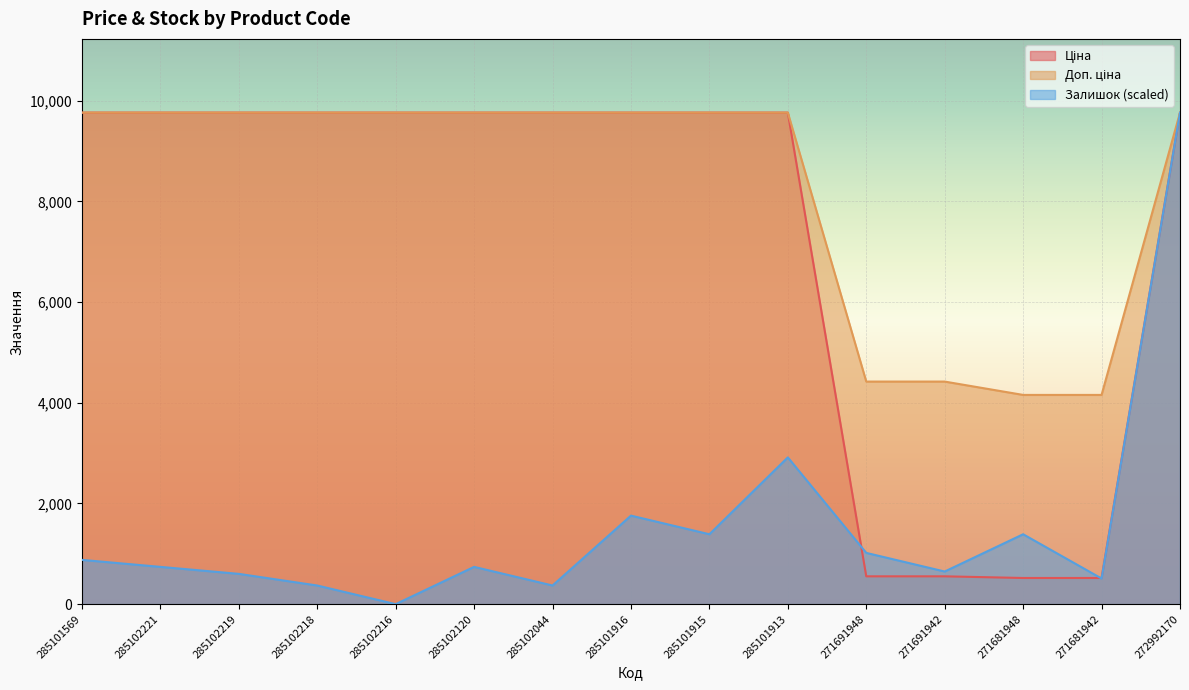

True or false: Доп. ціна has a value of 4156.3 at 271681948.

True